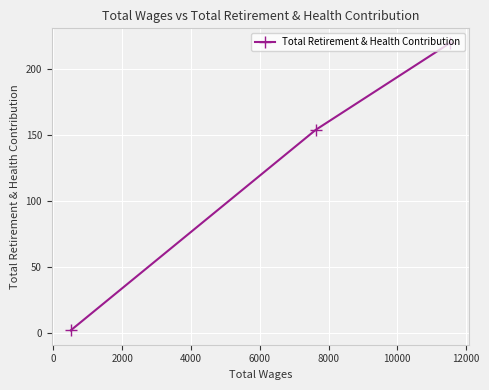

What is the greatest value displayed?

220